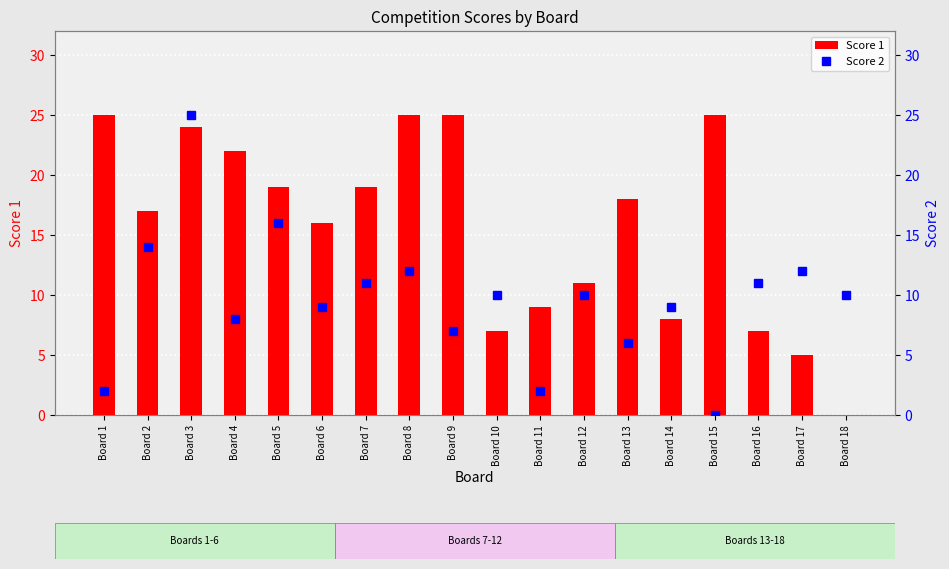

What is the sum of all Score 1 values?

282